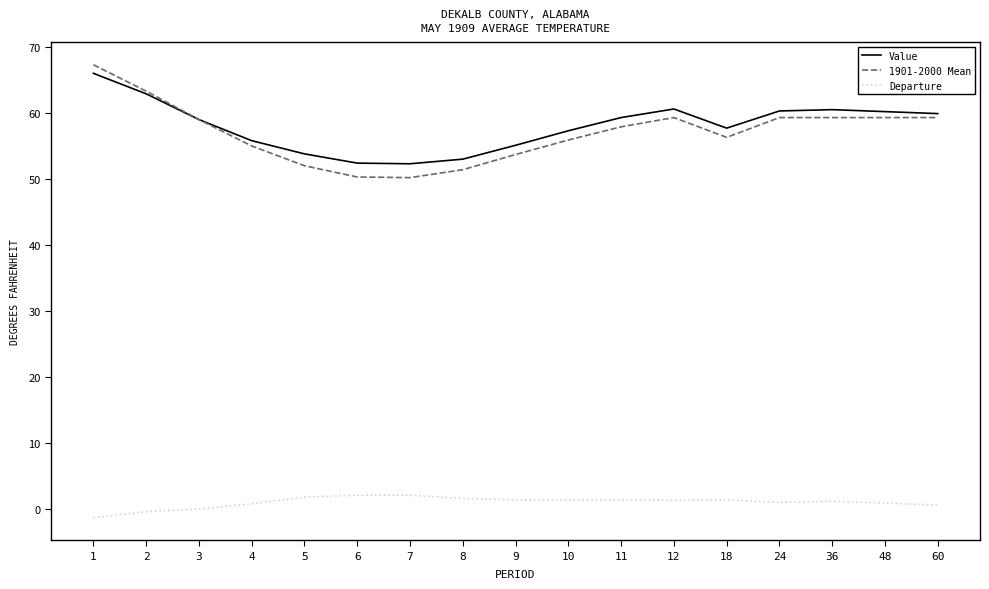

The Departure series shows 0.6 at 60. True or false?

True